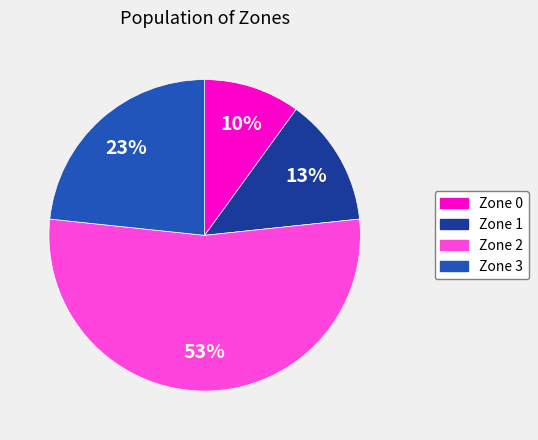

Which slice represents more than half of the pie?

Zone 2